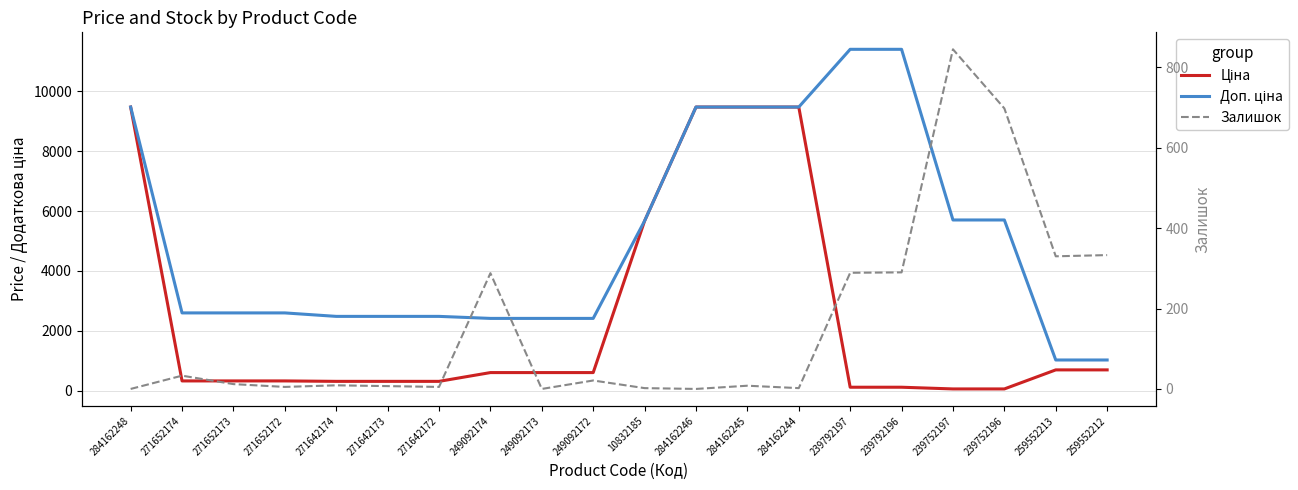

At which category is the sum across all series the highest?

284162245